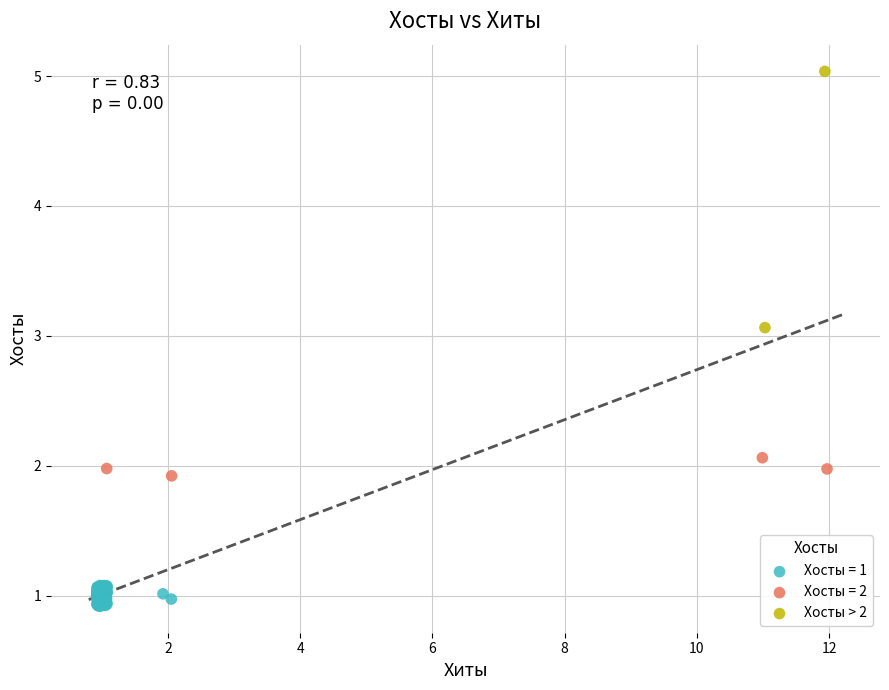

What are all the series names shown in the legend?

Хосты = 1, Хосты = 2, Хосты > 2